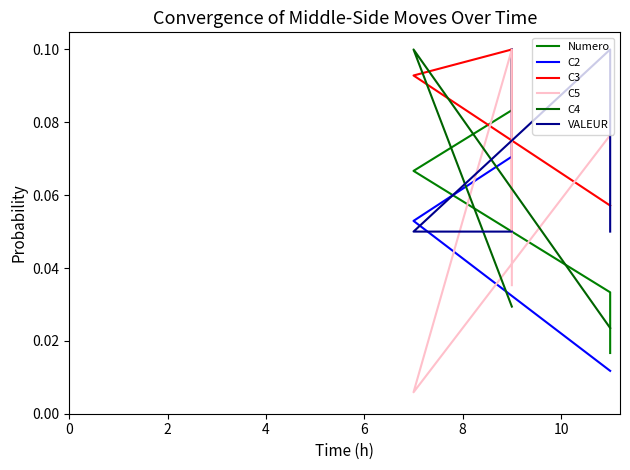

Between 2 and 8, which series saw the biggest shift?

C2